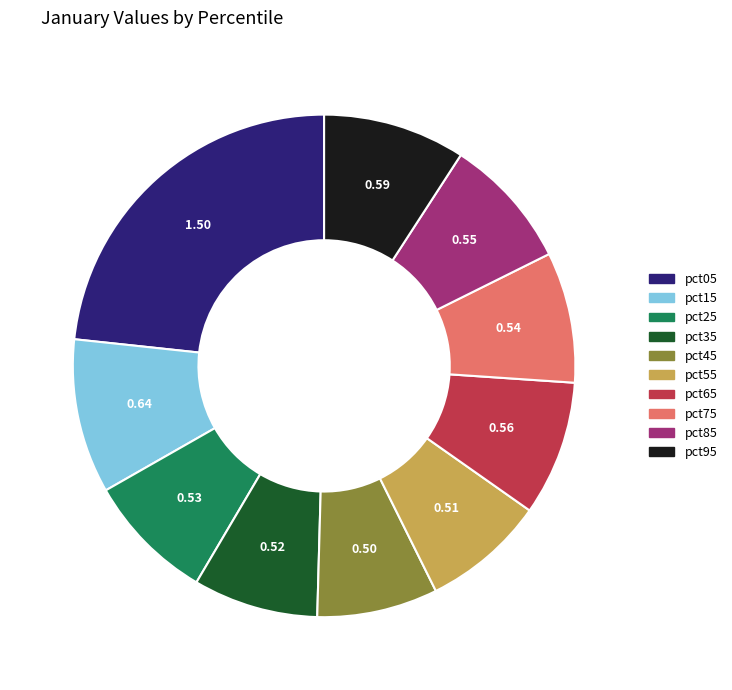

The pct85 slice represents 9% of the pie. True or false?

True